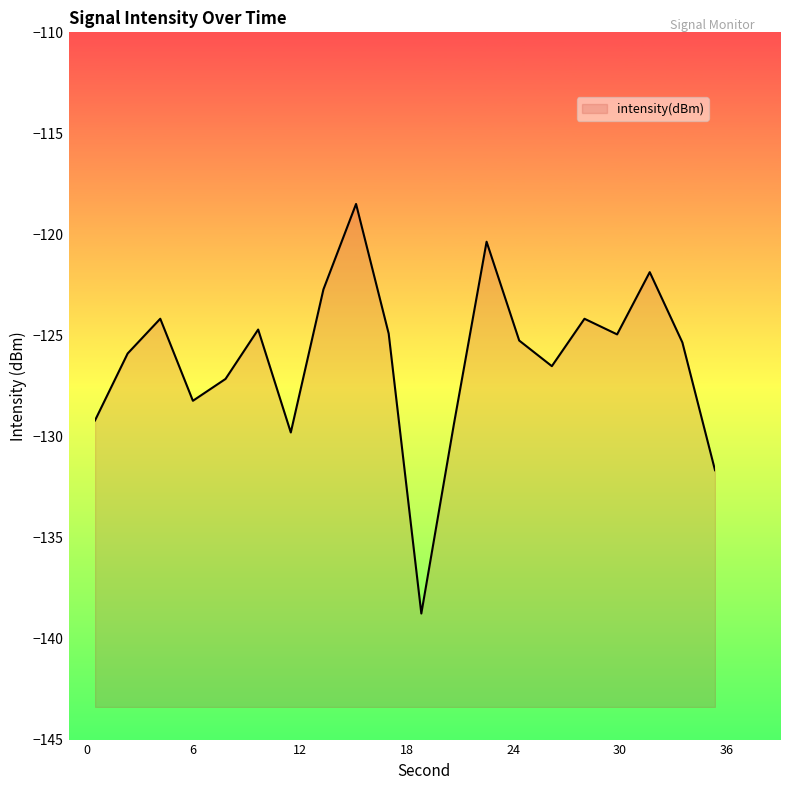

How many lines are shown in the chart?

1